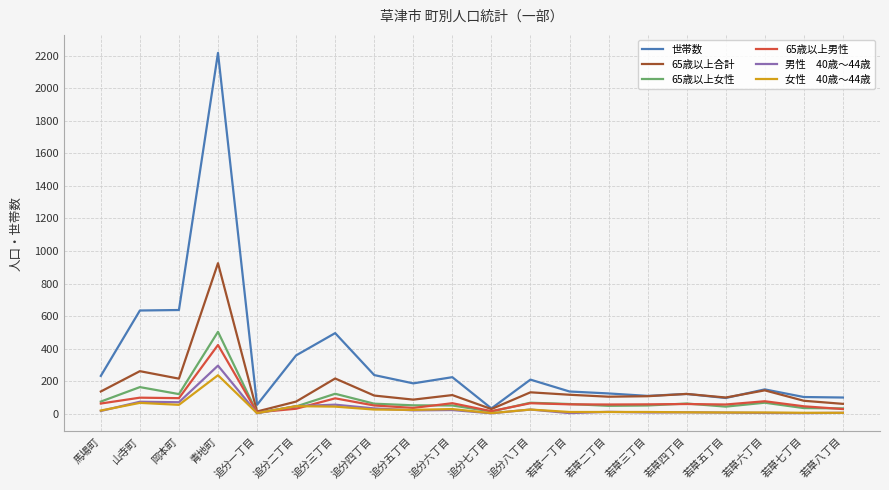

What is the total value across all series at 岡本町?

1191